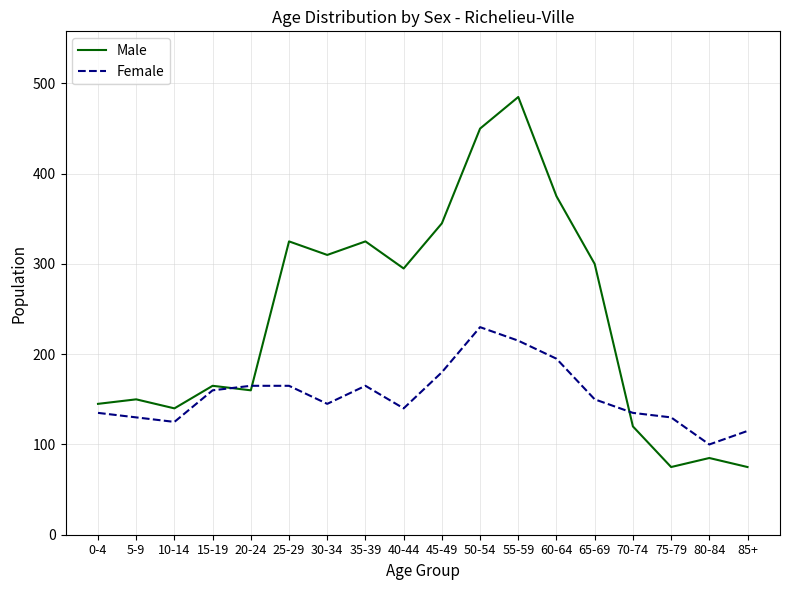

What are all the series names shown in the legend?

Male, Female